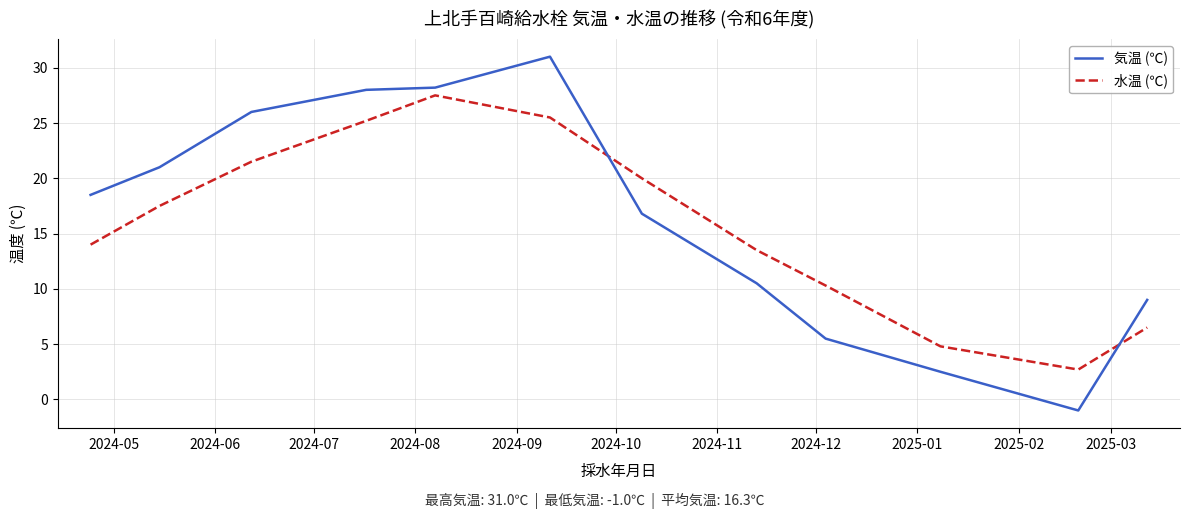

What is the average value of the 気温 (℃) series?

16.3